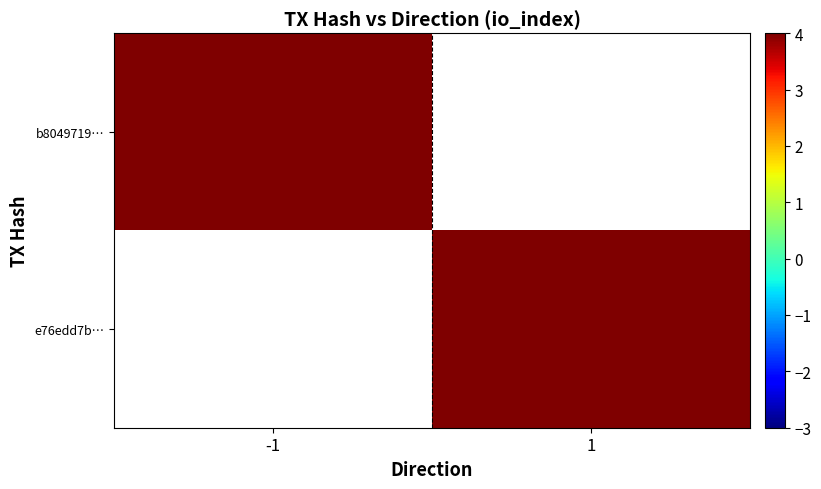

Count the number of data series in this chart.

2